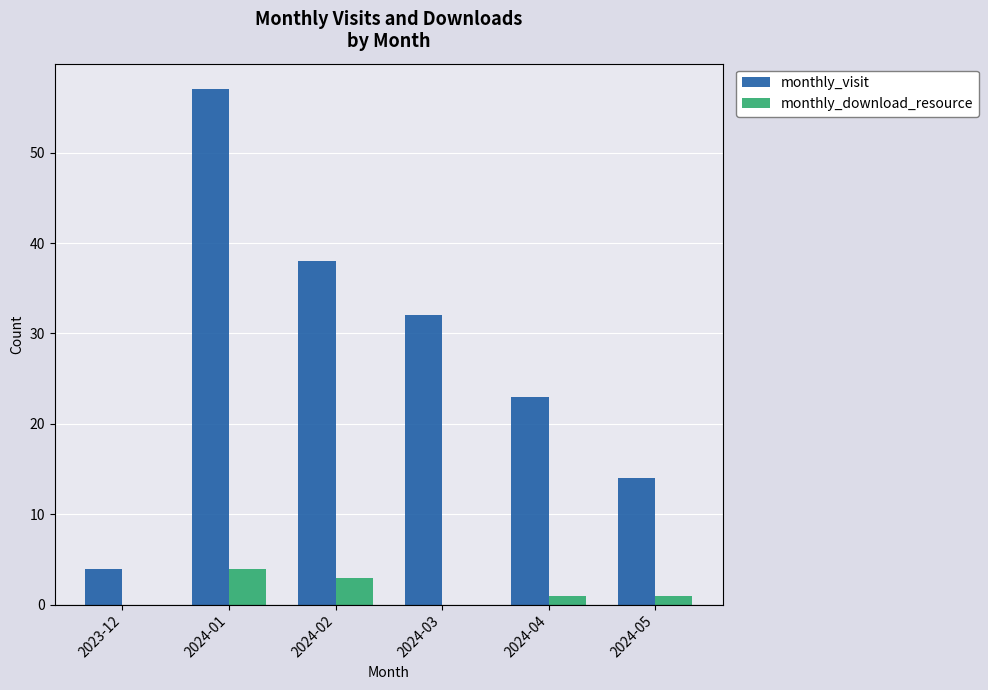

At which category is the sum across all series the highest?

2024-01